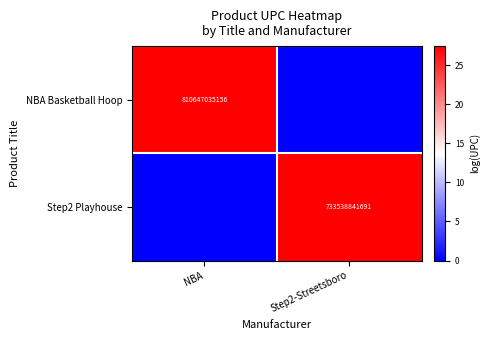

Is it true that NBA Basketball Hoop equals 810647035156 at NBA?

True